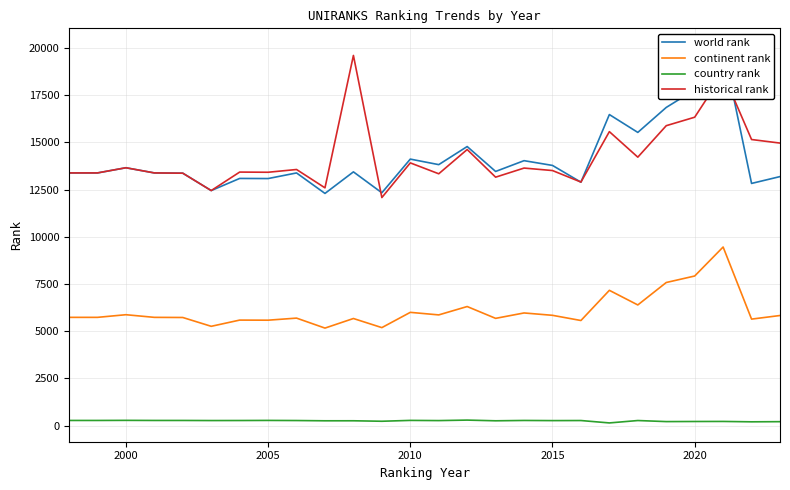

True or false: continent rank and world rank intersect in this chart.

False